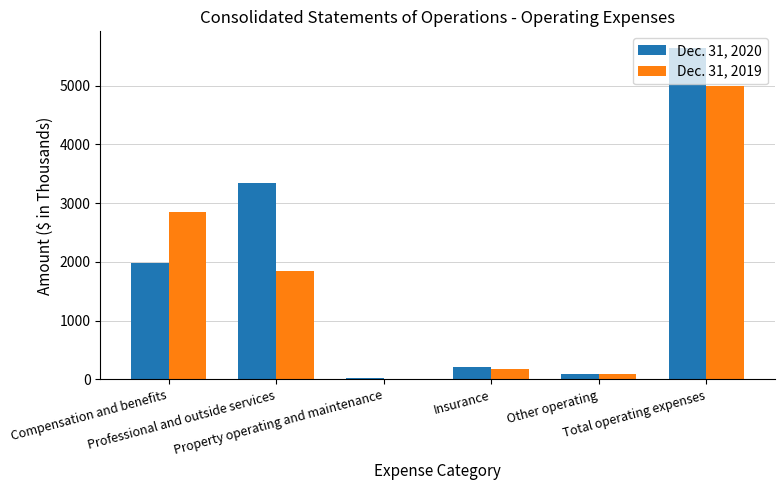

Are the bars horizontal?

No